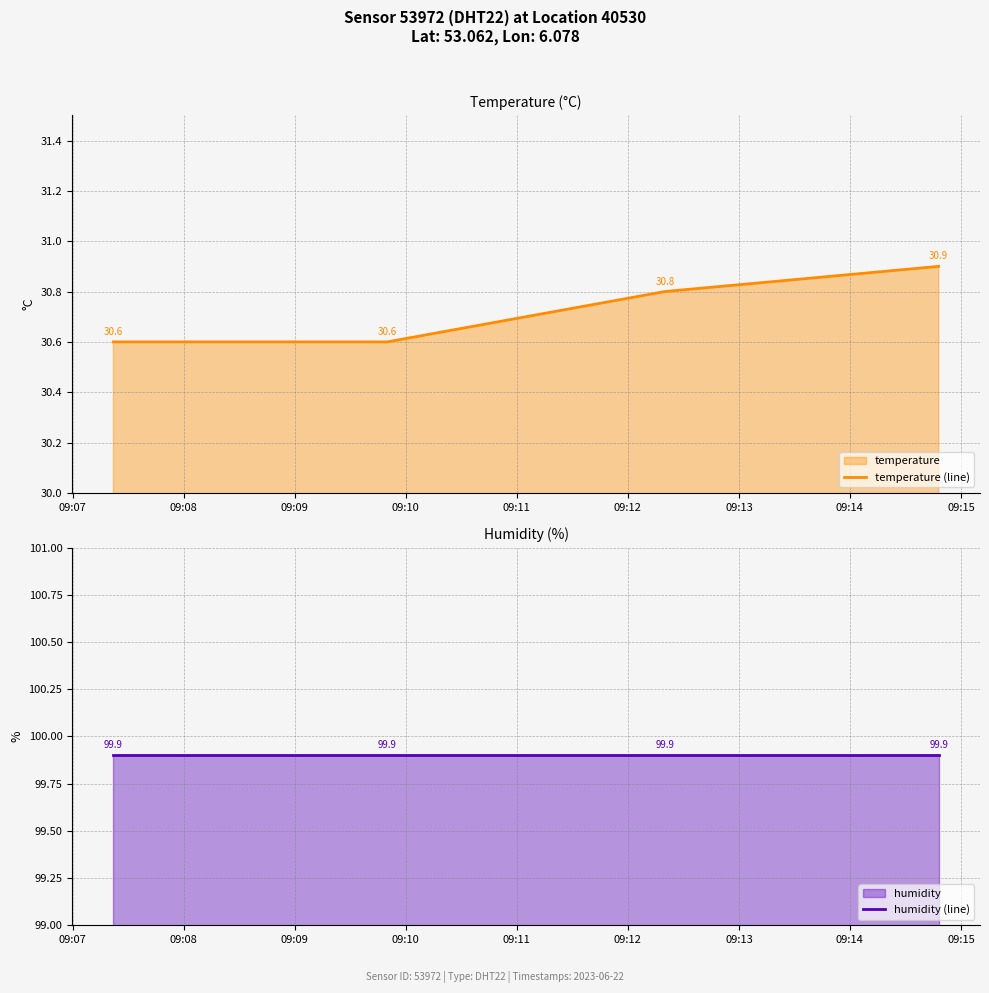

True or false: temperature (line) has more than 1 points higher than both neighbors.

False